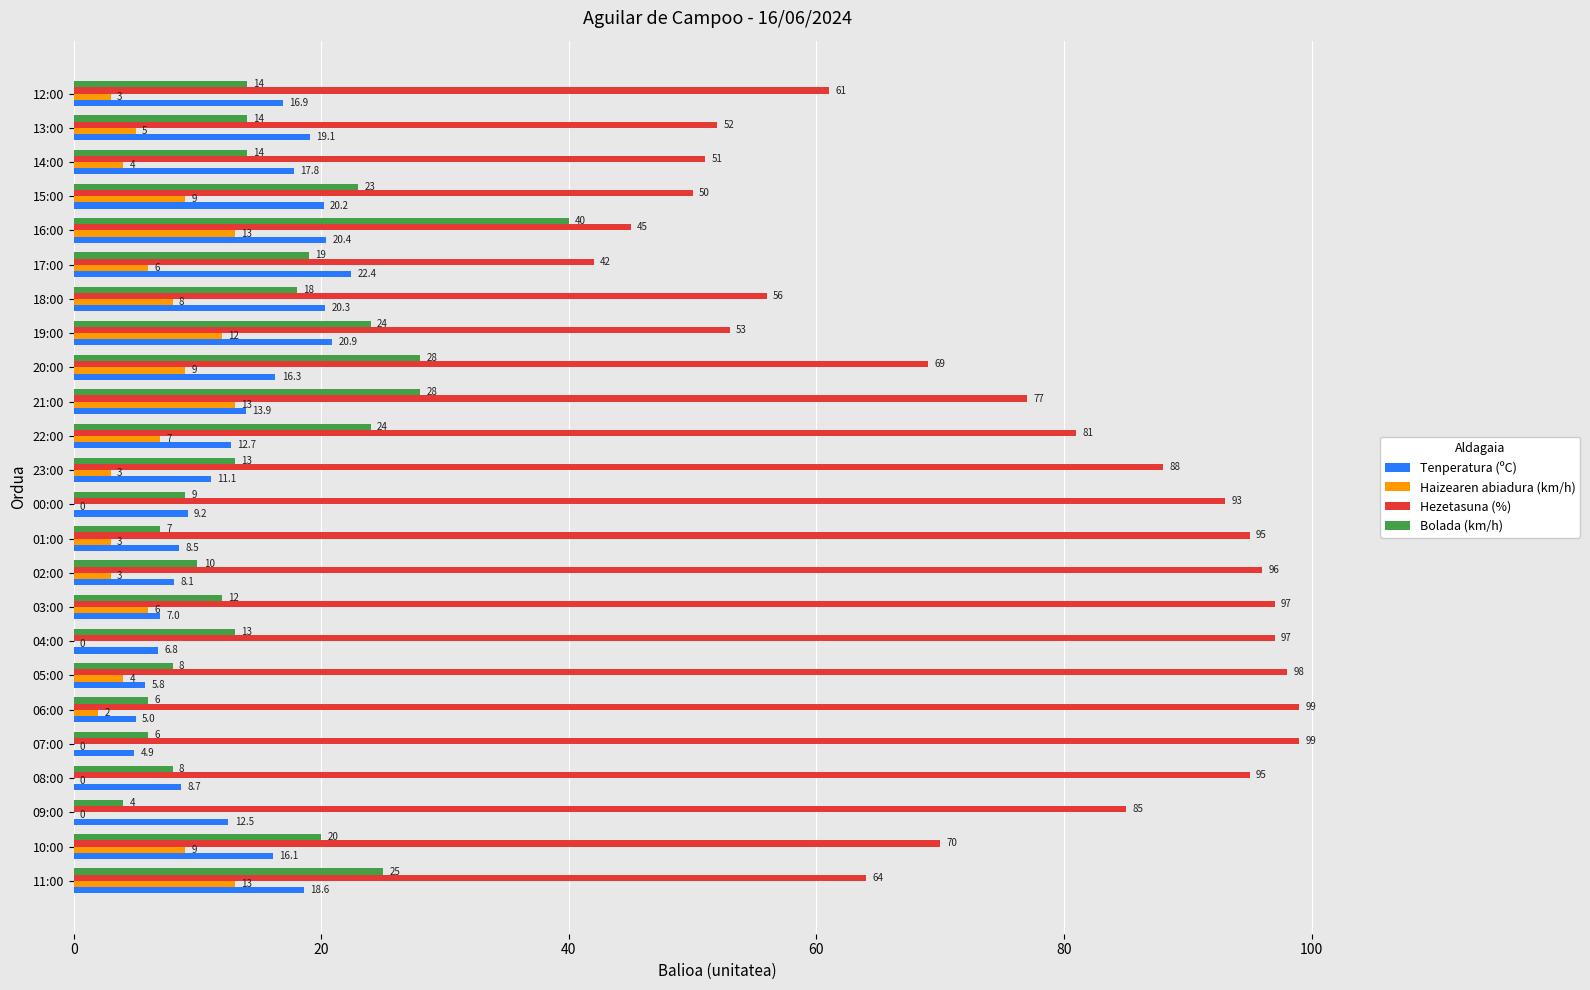

What is the sum of the Bolada (km/h) values at 12:00 and 18:00?

32.0